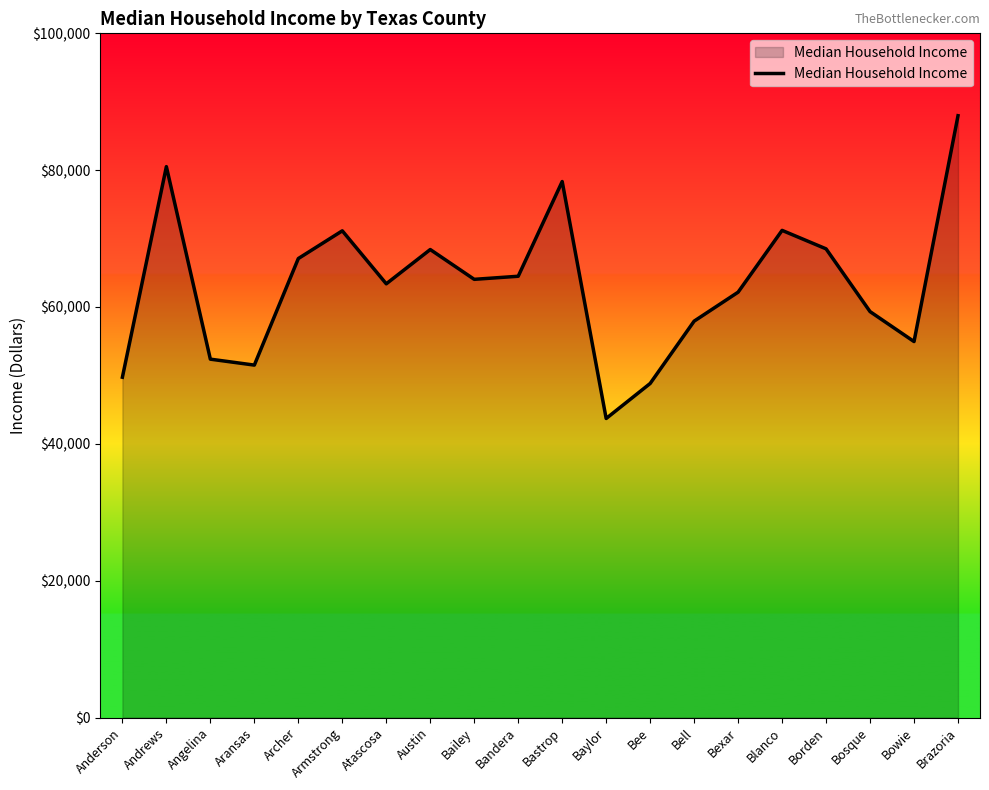

What is the difference between the values at Brazoria and Bexar?

25789